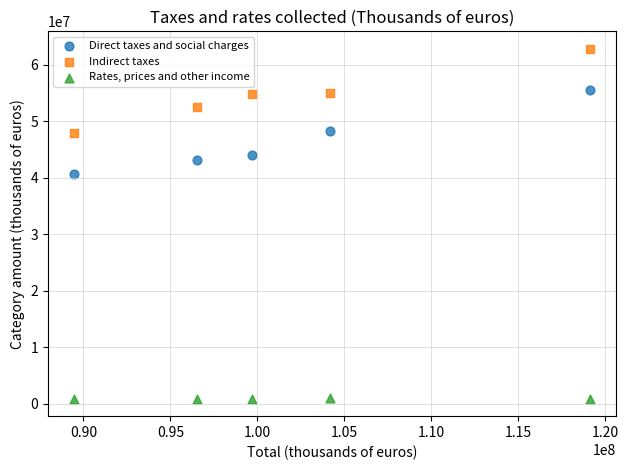

Which series reaches the maximum Y coordinate?

Indirect taxes